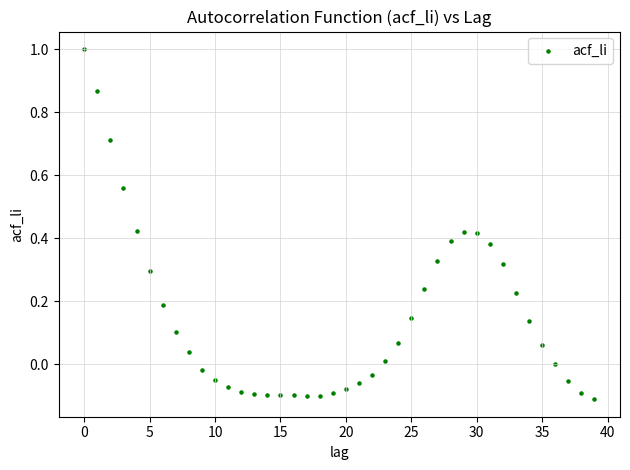

What is the range of Y values (max minus min)?

1.1